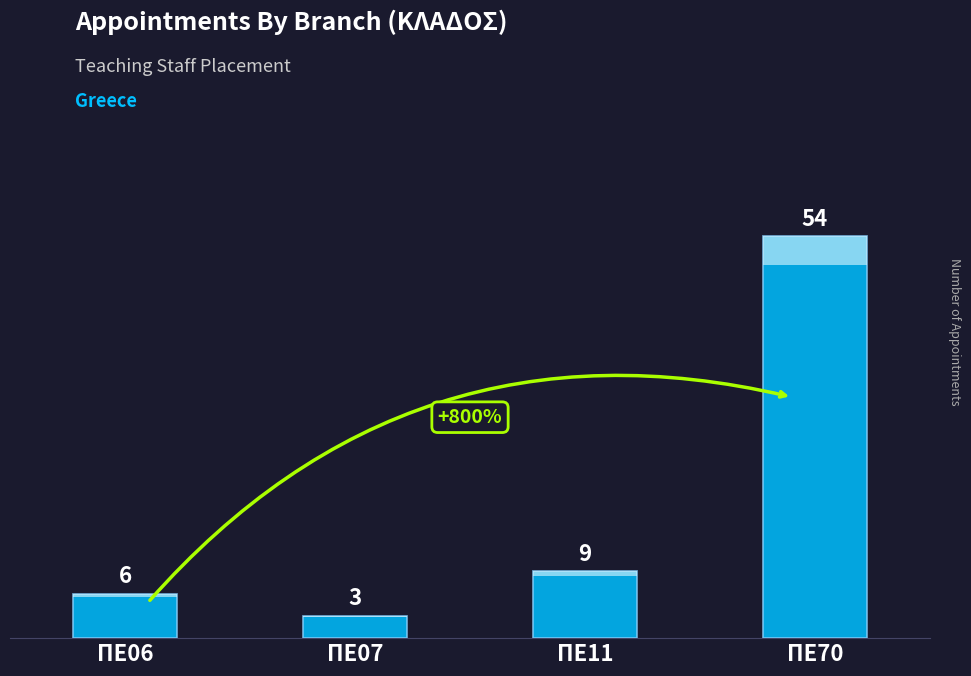

Count the number of categories in the chart.

4